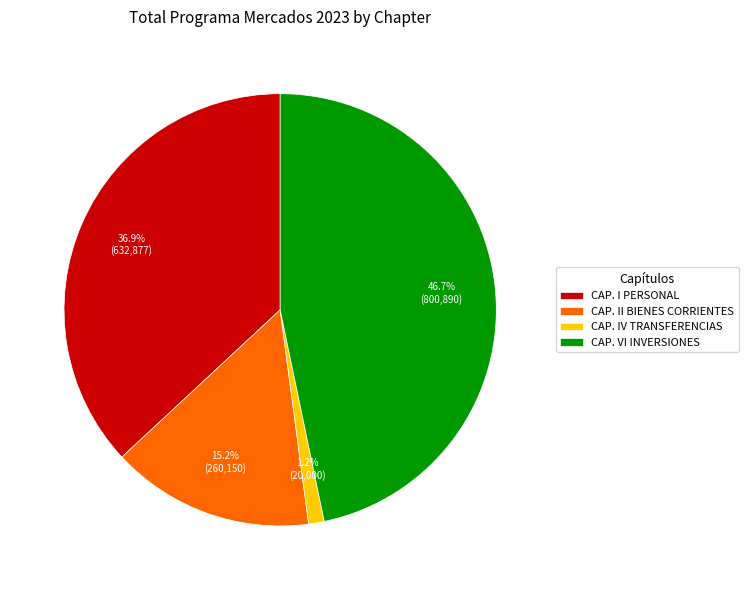

Which has a higher value, CAP. I PERSONAL or CAP. VI INVERSIONES?

CAP. VI INVERSIONES